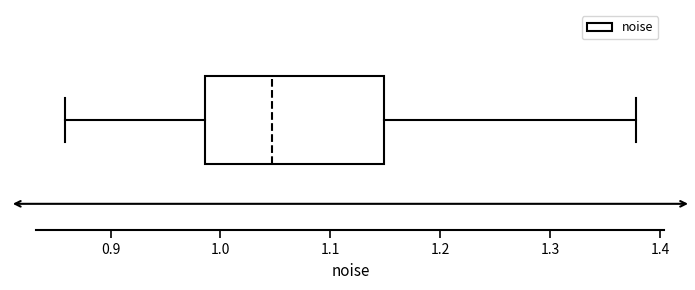

Read this box plot against the x-axis: the position of the median line, the range covered by the box, and the ends of both whiskers. The values are not printed on the chart, so give them approximately, as read against the axis.

median 1.05, box 0.99 to 1.15, whiskers 0.86 to 1.38